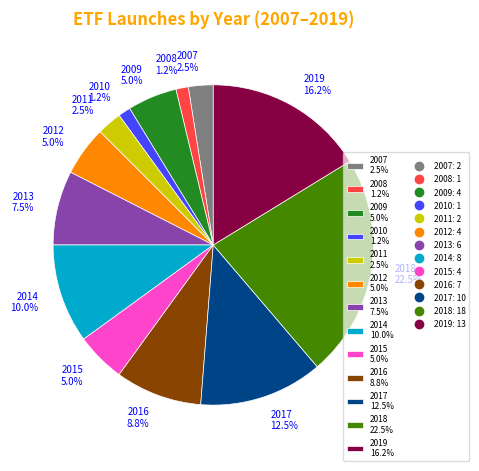

What is the total percentage of 2016 and 2008?

10.0%